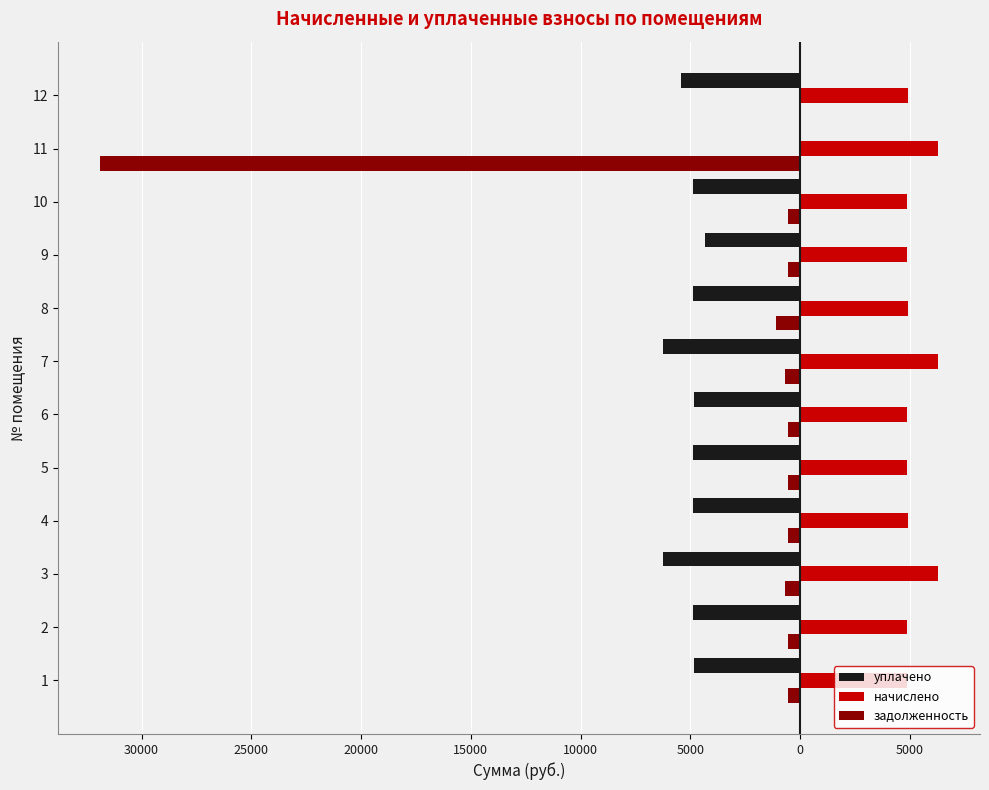

Are the bars grouped side by side (vs. stacked)?

Yes